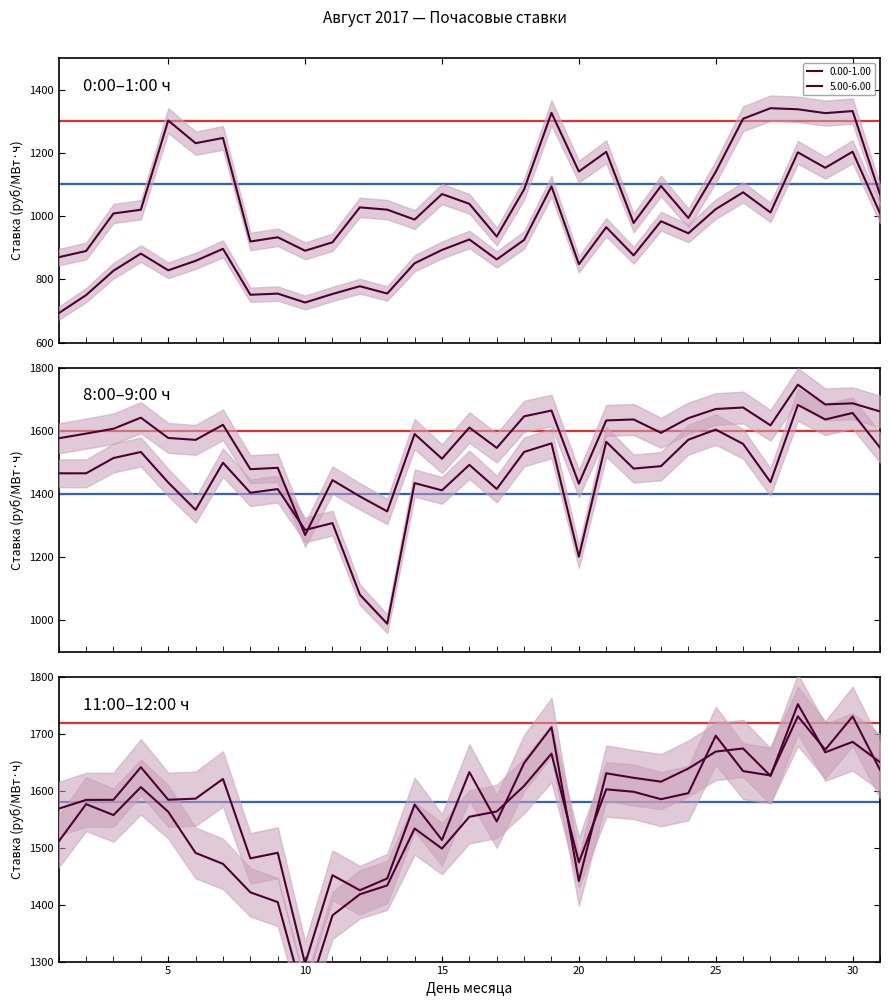

What is the value of the 8.00-9.00 point at the 8th from the left?

1403.9